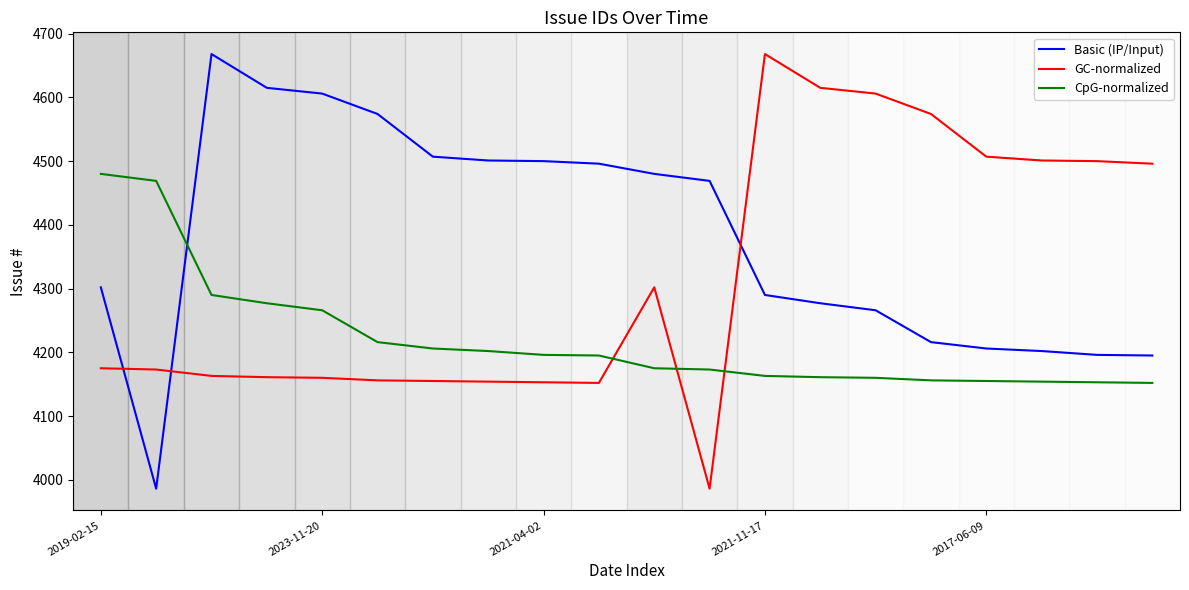

What is the difference between the maximum and minimum values in the Basic (IP/Input) series?

682